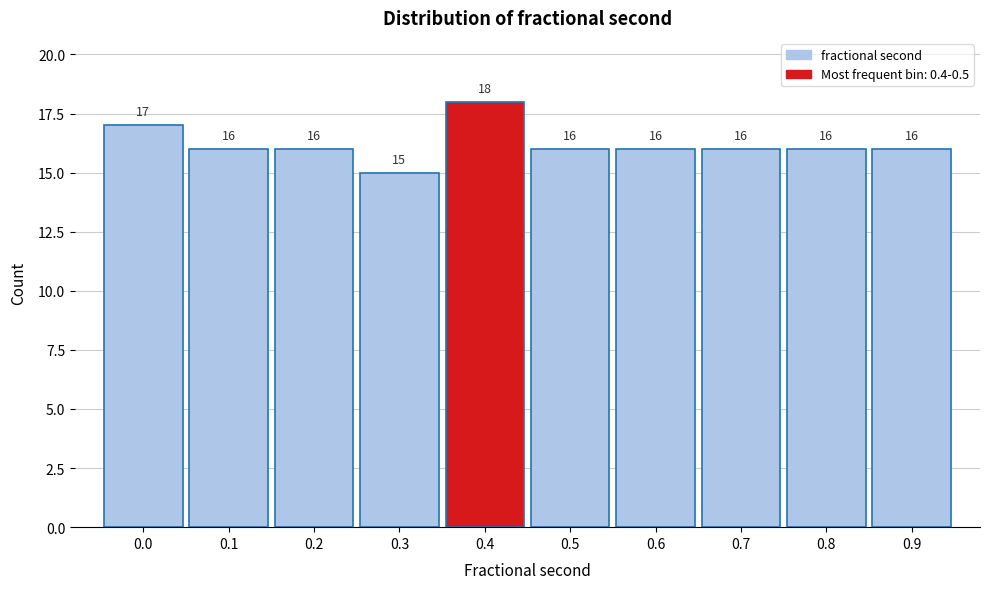

Reading right to left, list all the values displayed in this chart.

16	16	16	16	16	18	15	16	16	17